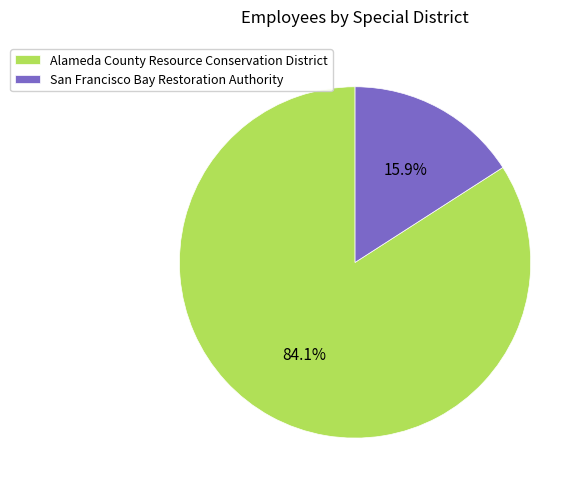

Rank the categories by value from highest to lowest.

Alameda County Resource Conservation District, San Francisco Bay Restoration Authority